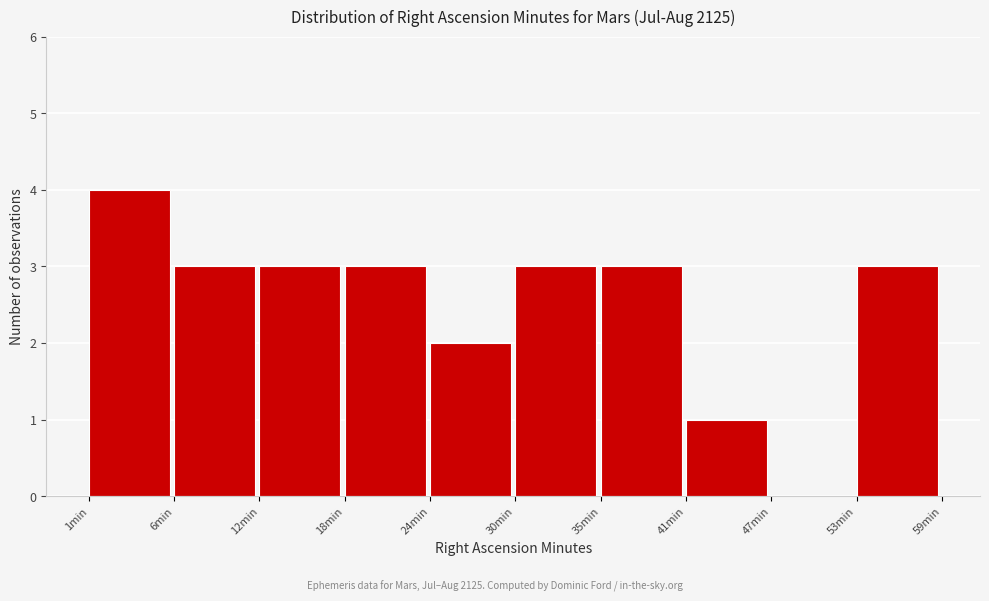

Reading left to right, transcribe all the data shown in this chart.

1min=4	6min=3	12min=3	18min=3	24min=2	30min=3	35min=3	41min=1	47min=0	53min=3